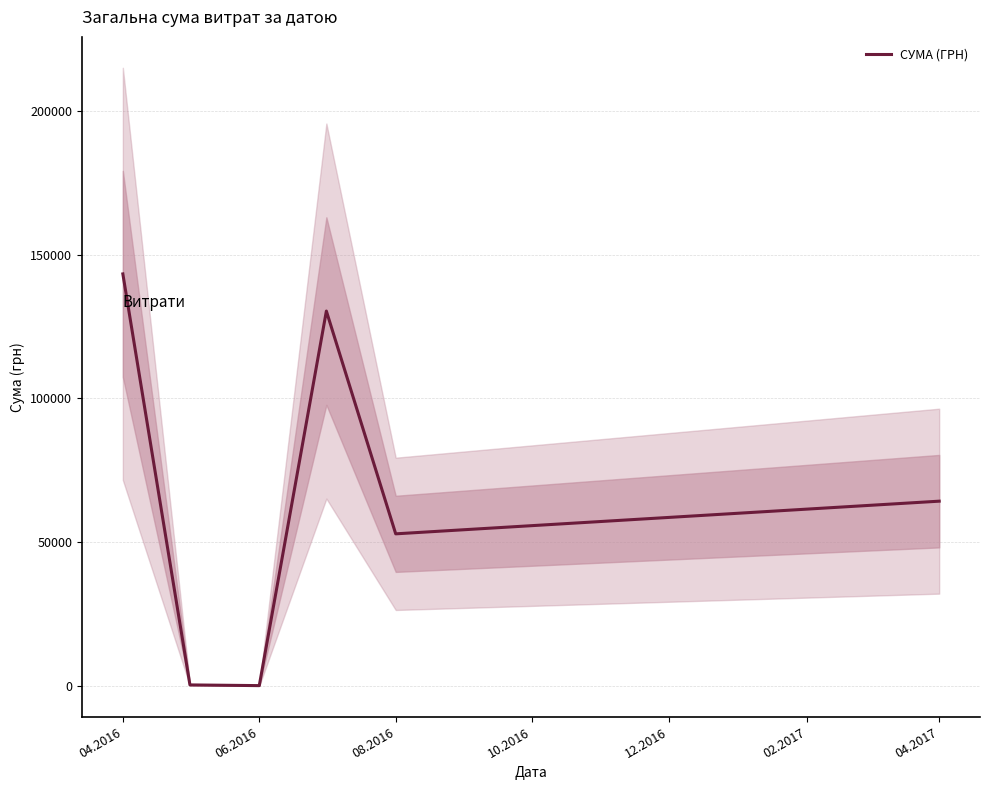

Between 10.2016 and 08.2016, which is larger?

10.2016